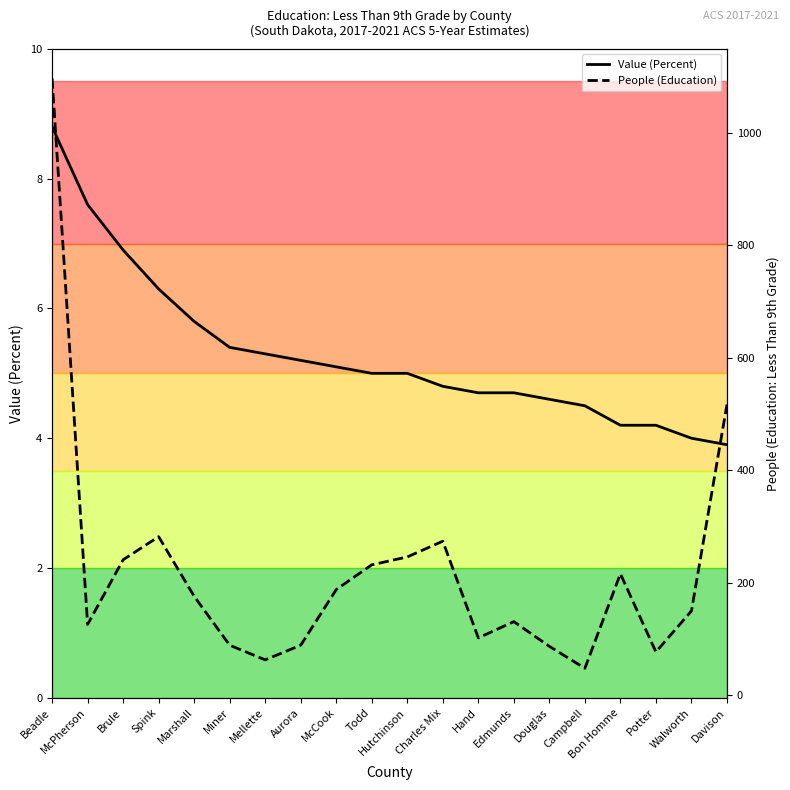

What is the smallest value displayed?

3.9